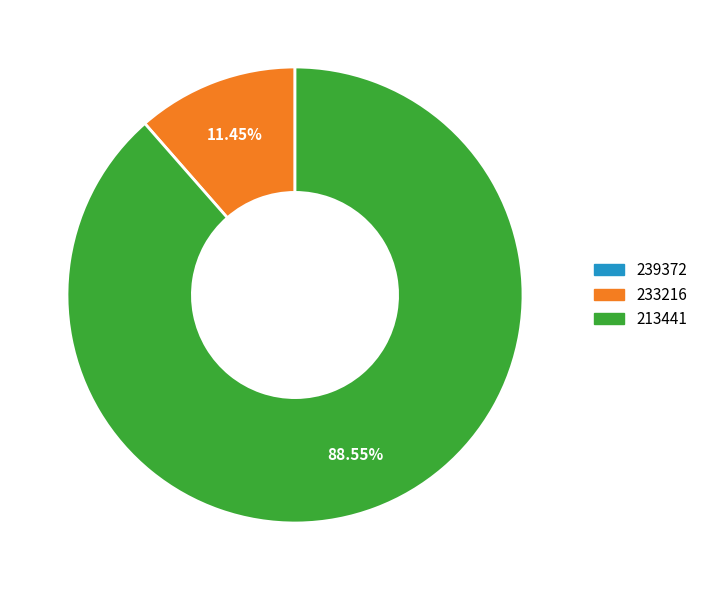

Does any single category account for the majority?

Yes